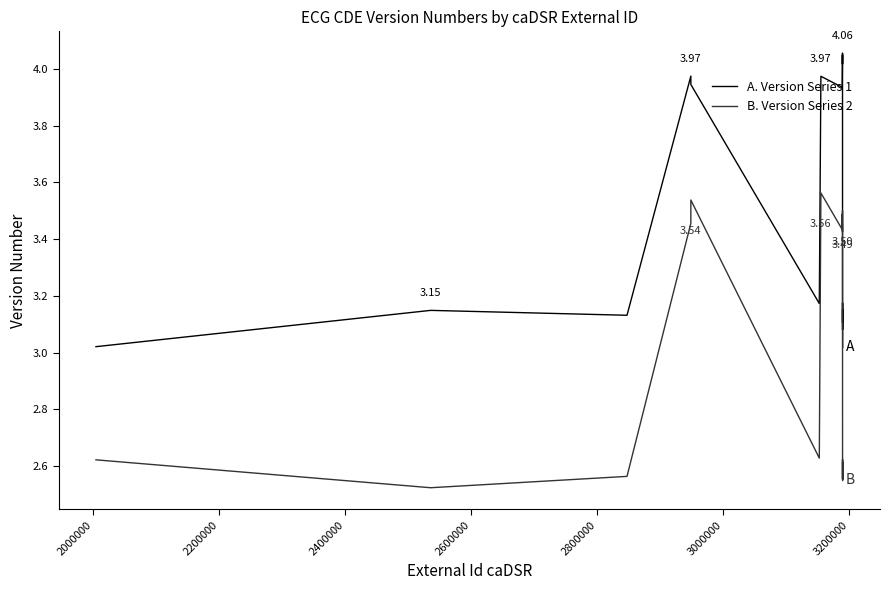

True or false: A. Version Series 1 and B. Version Series 2 cross at least once.

False